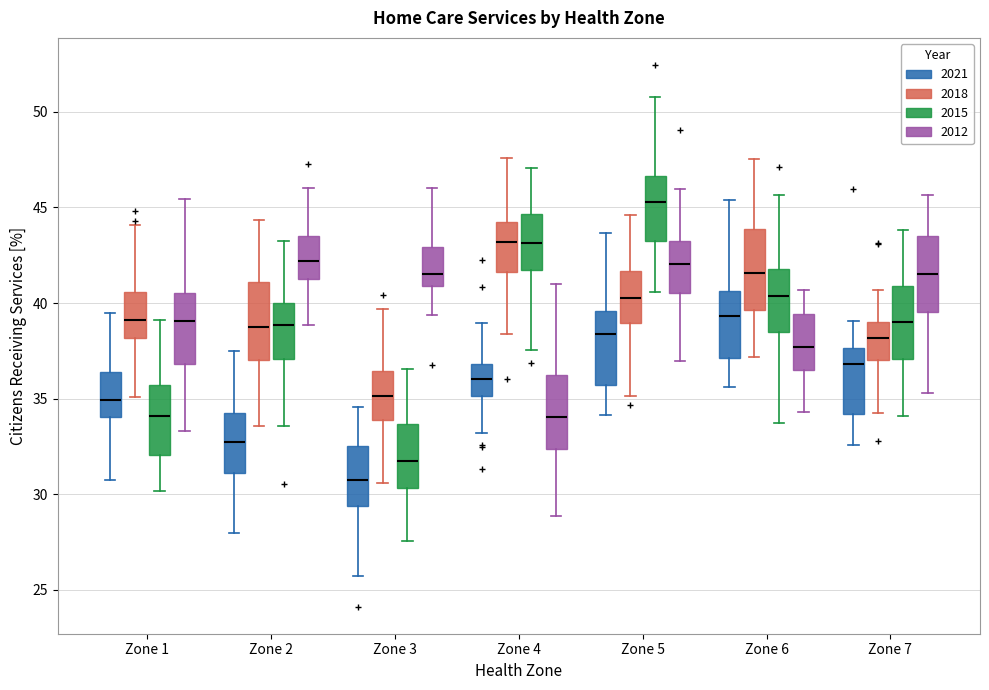

Which box has the lowest median line?

Zone 3 (2021)